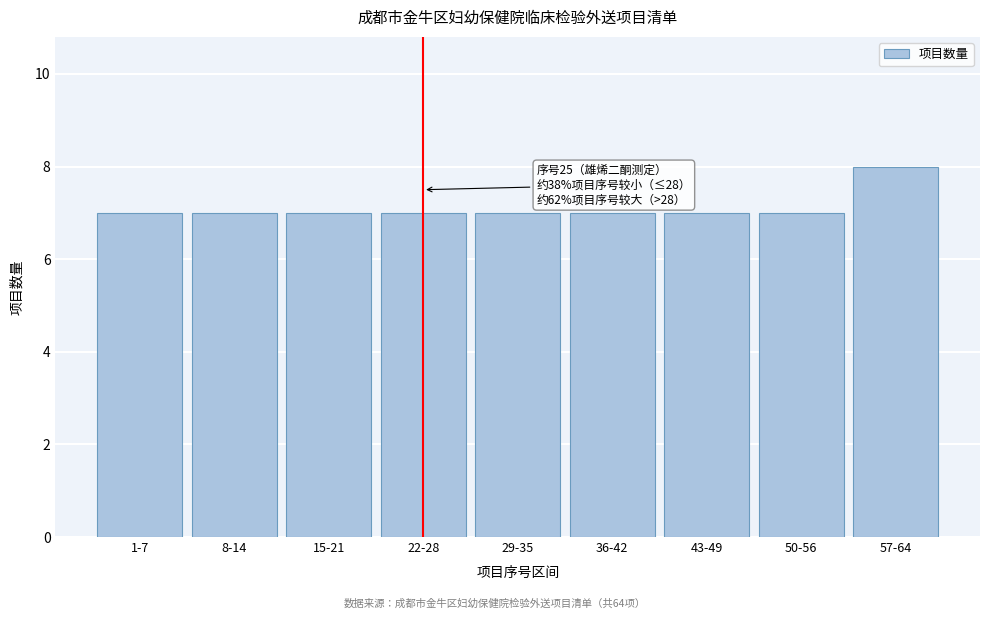

Reading right to left, what are all the values shown in this chart?

57-64=8	50-56=7	43-49=7	36-42=7	29-35=7	22-28=7	15-21=7	8-14=7	1-7=7